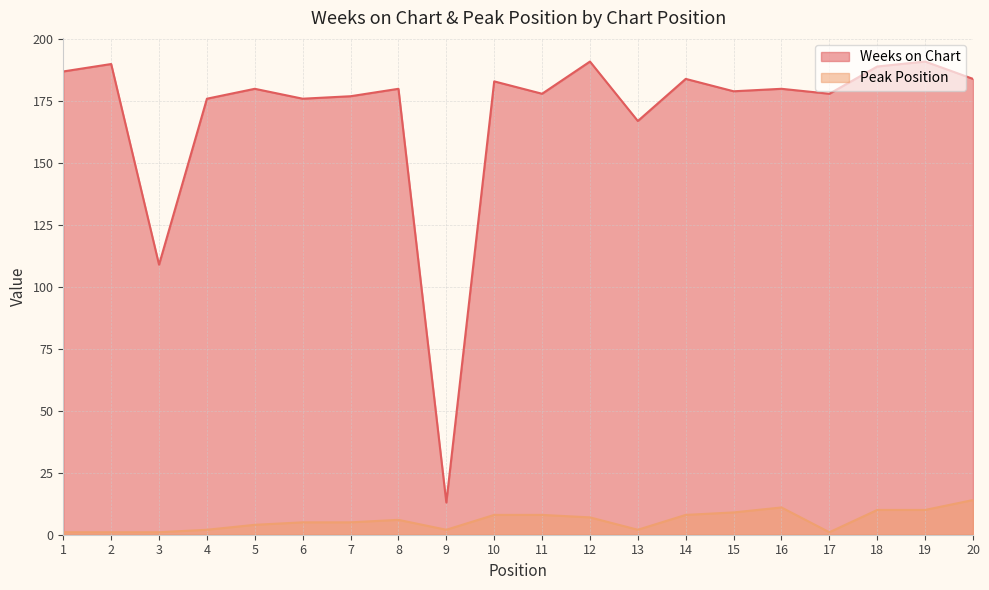

What is the difference between the second highest and second lowest values in the Weeks on Chart series?

82